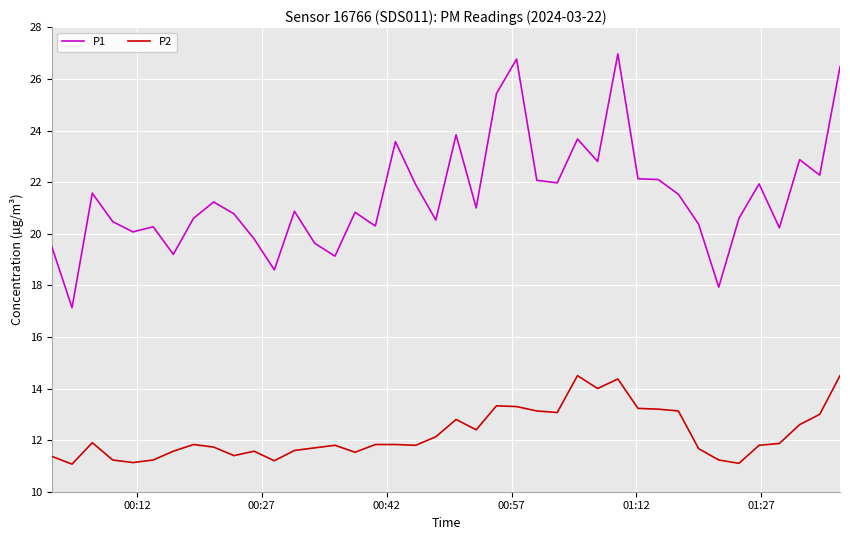

Which series has the largest total across all categories?

P1